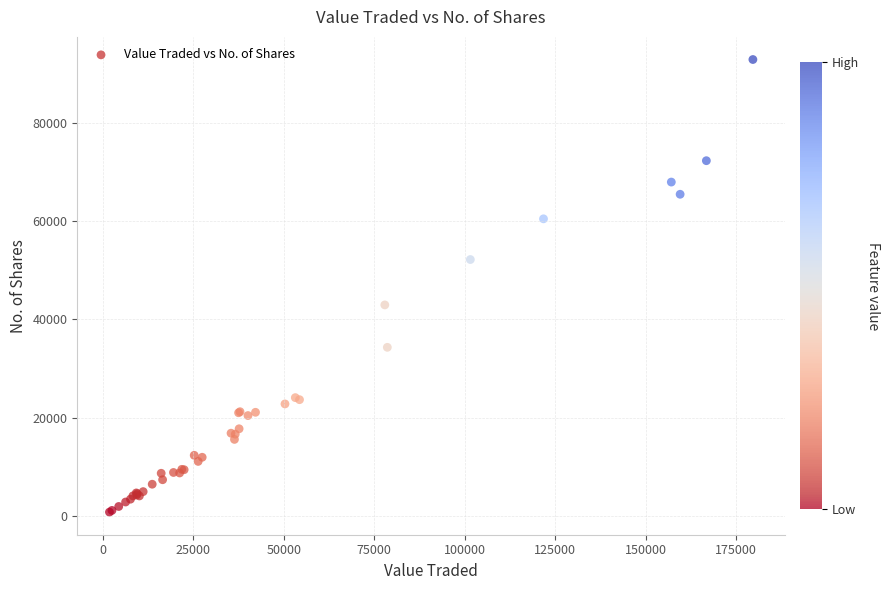

What Y value in the scatter plot is closest to 46804?

42920